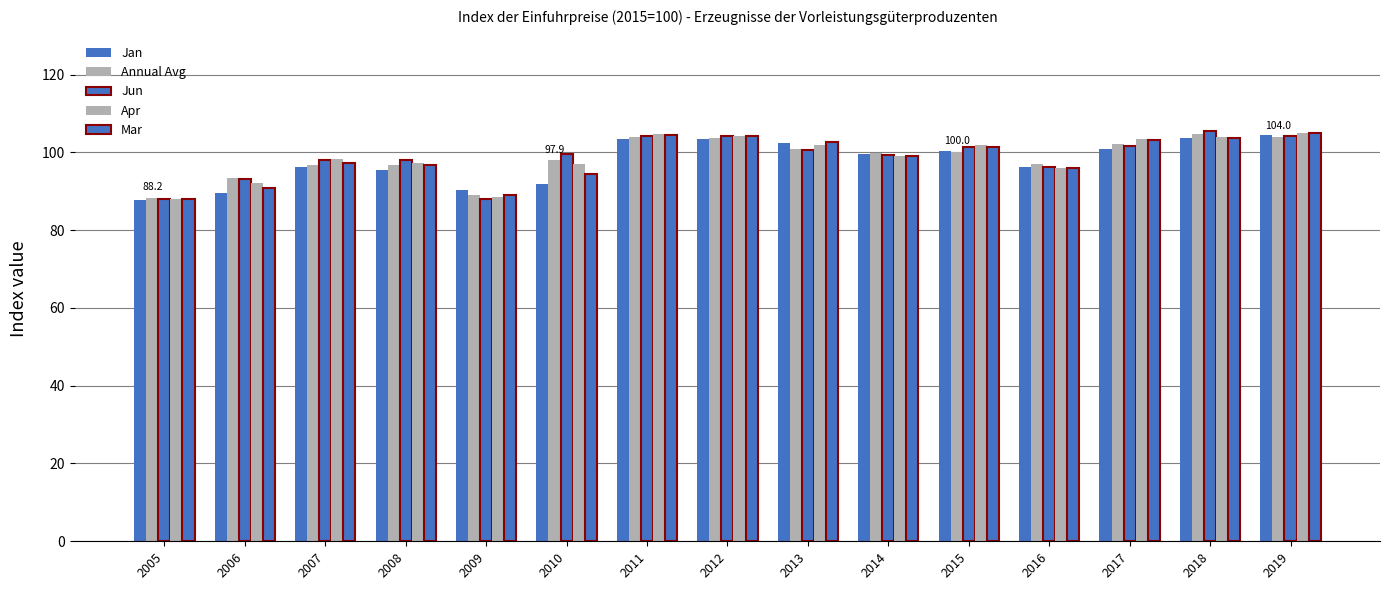

True or false: Mar has a value of 102.7 at 2013.

True